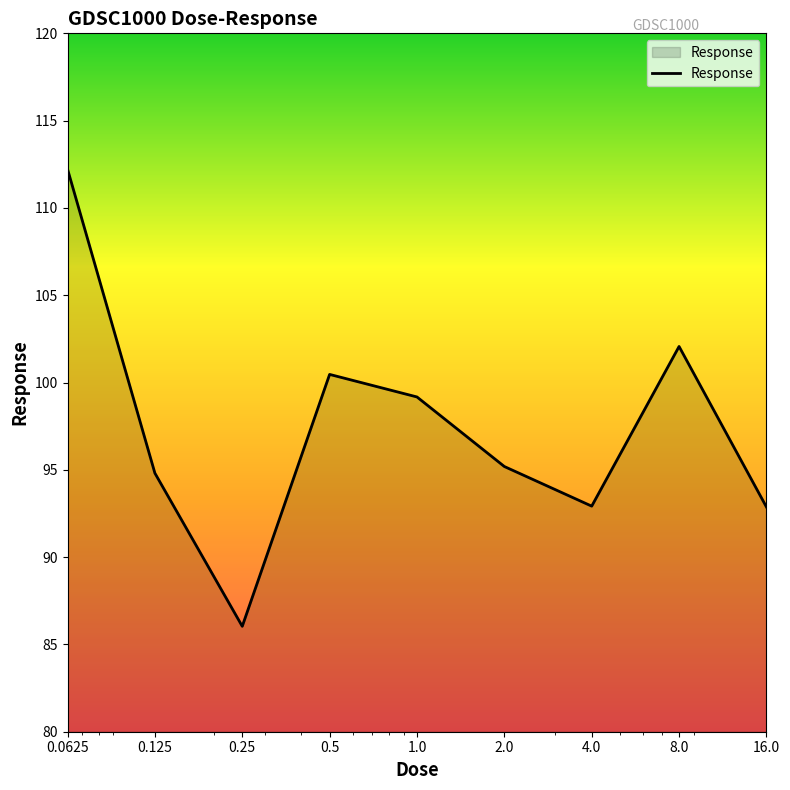

What is the greatest value displayed?

112.2